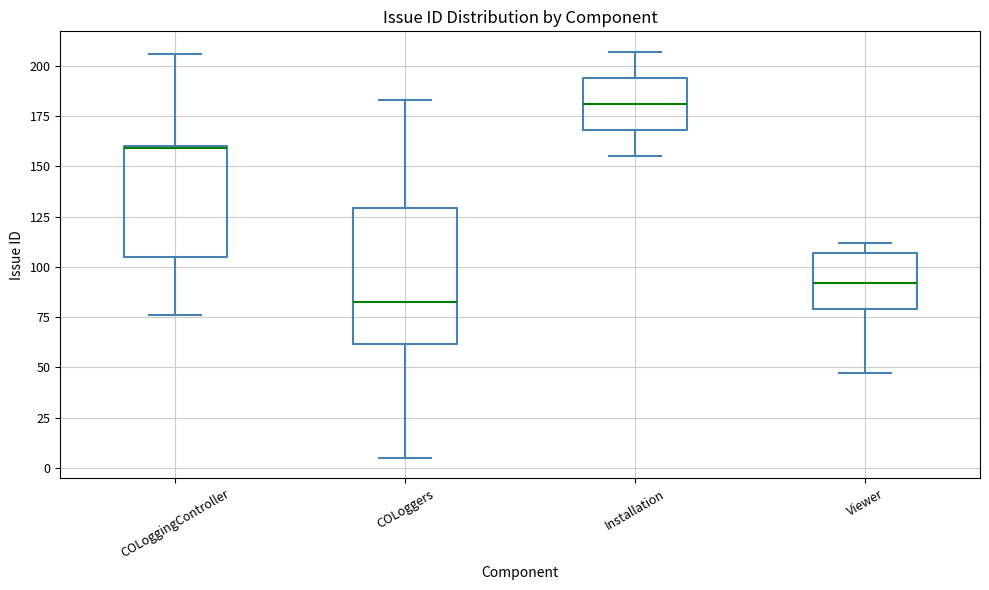

Where does the upper whisker of the box for Installation end on the y-axis? The values are not printed on the chart, so give them approximately, as read against the axis.

205